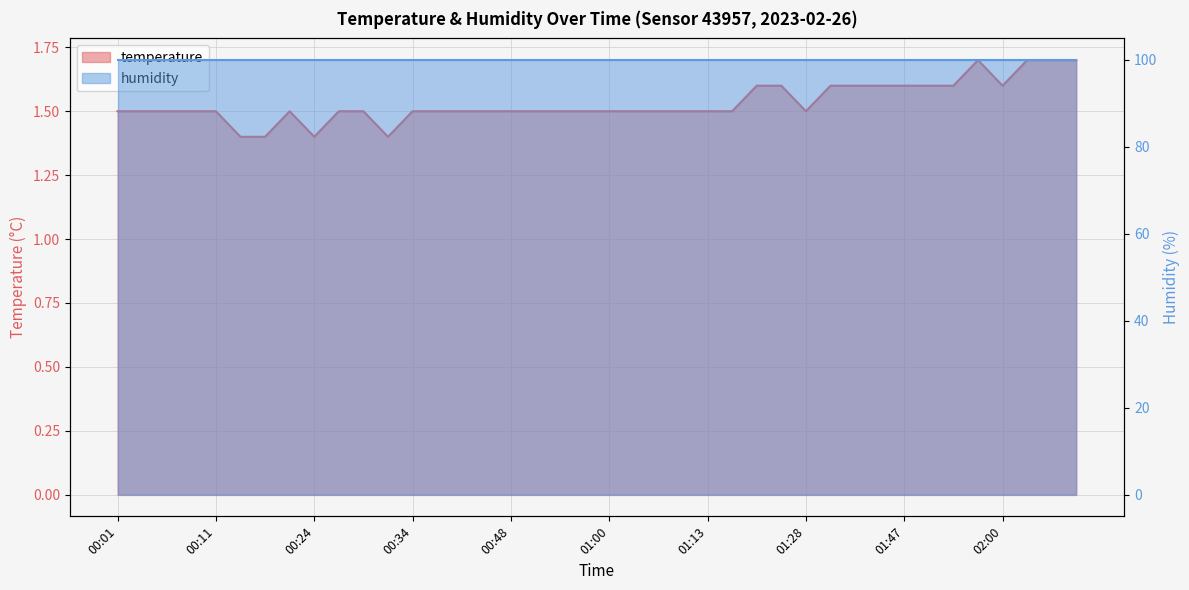

True or false: the data has more than 2 interior local peaks.

False